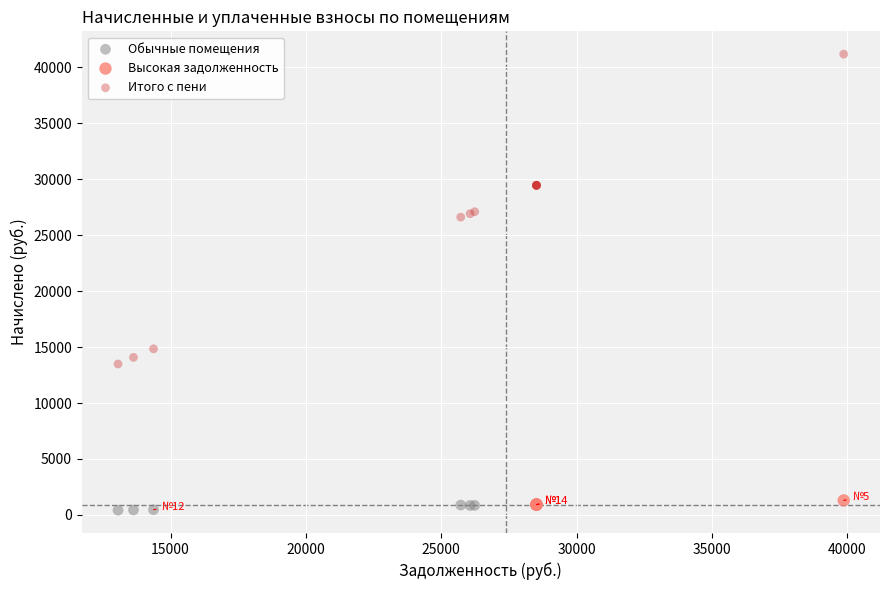

Which series has the widest spread of Y values?

Итого с пени